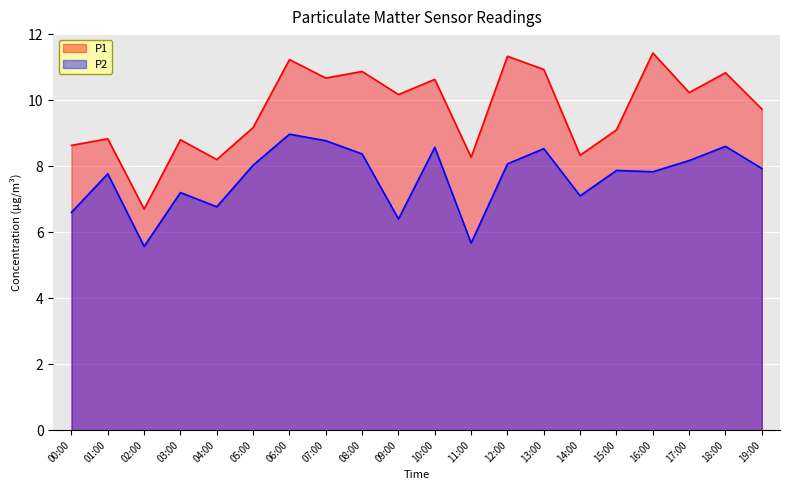

Reading right to left, extract all data points from this chart.

P1: 9.7	10.8	10.2	11.4	9.1	8.3	10.9	11.3	8.3	10.6	10.2	10.9	10.7	11.2	9.2	8.2	8.8	6.7	8.8	8.6
P2: 7.9	8.6	8.2	7.8	7.9	7.1	8.5	8.1	5.7	8.6	6.4	8.4	8.8	9.0	8.0	6.8	7.2	5.6	7.8	6.6